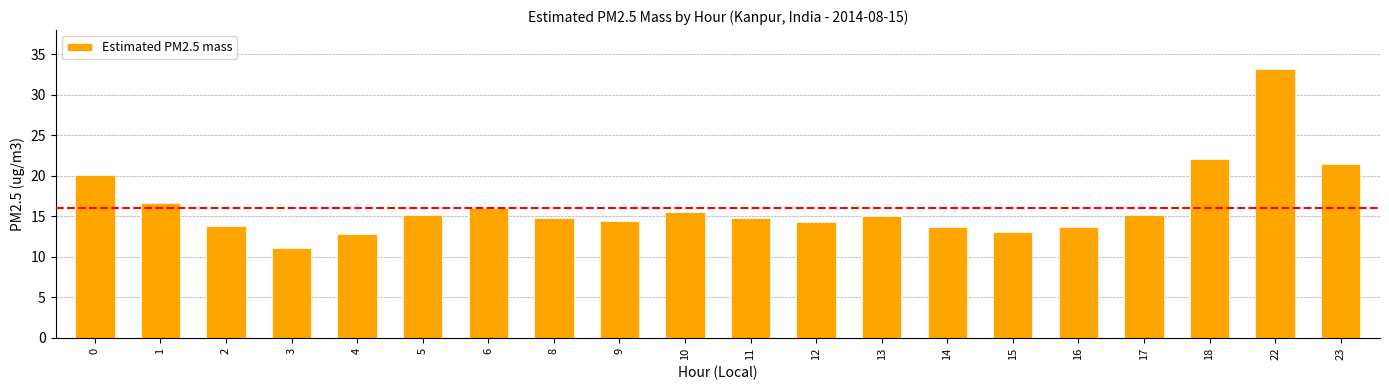

Is it true that the value at 11 is 14.8?

True